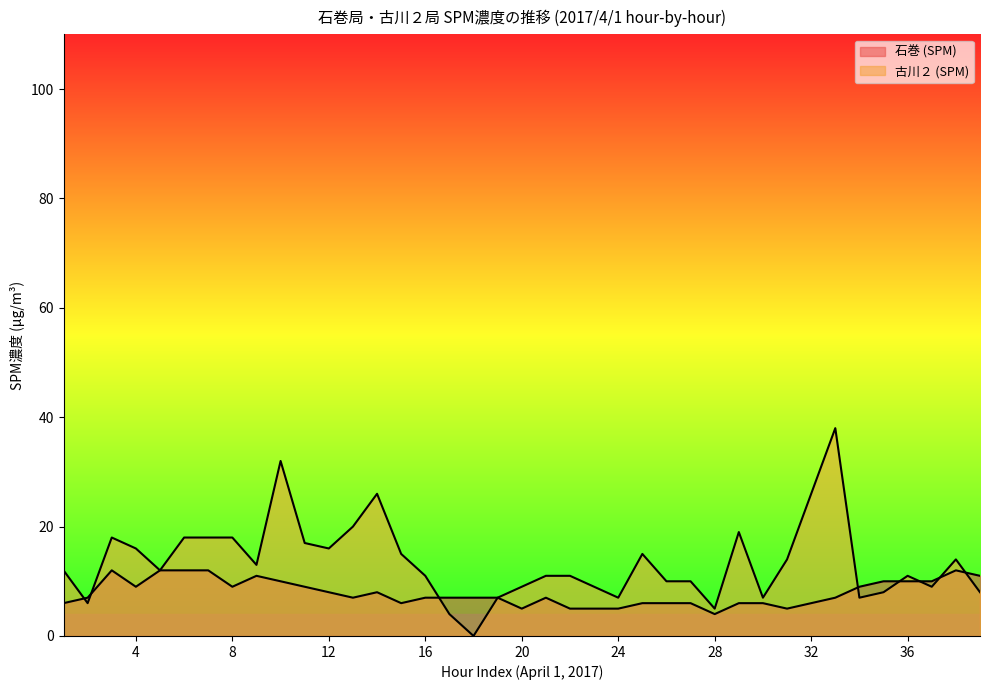

What is the average value of the 石巻 (SPM) series?

8